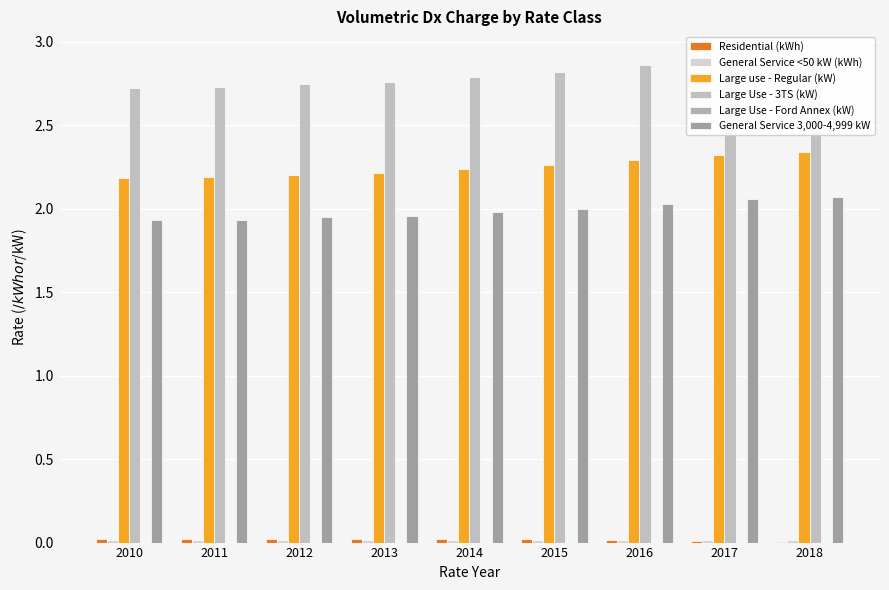

Are the bars grouped side by side (vs. stacked)?

Yes